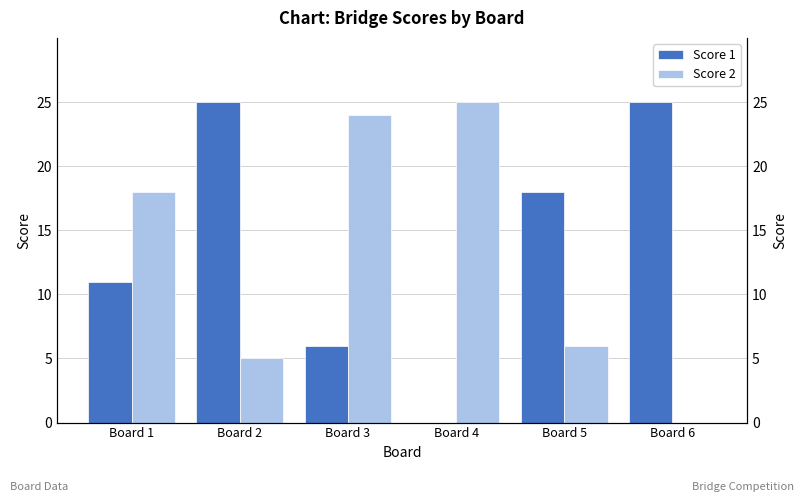

Count the number of categories in the chart.

6